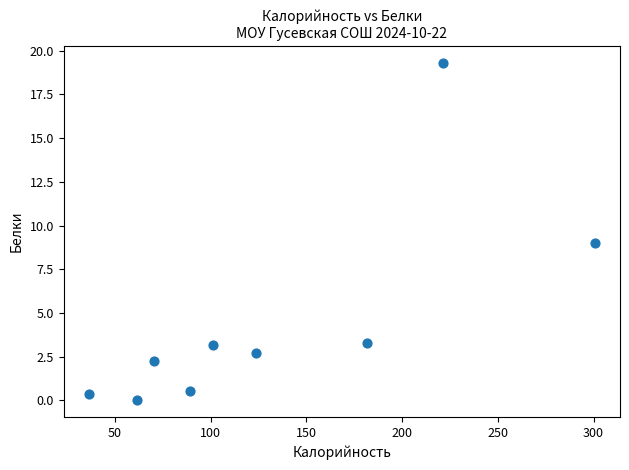

What is the range of Y values (max minus min)?

19.3